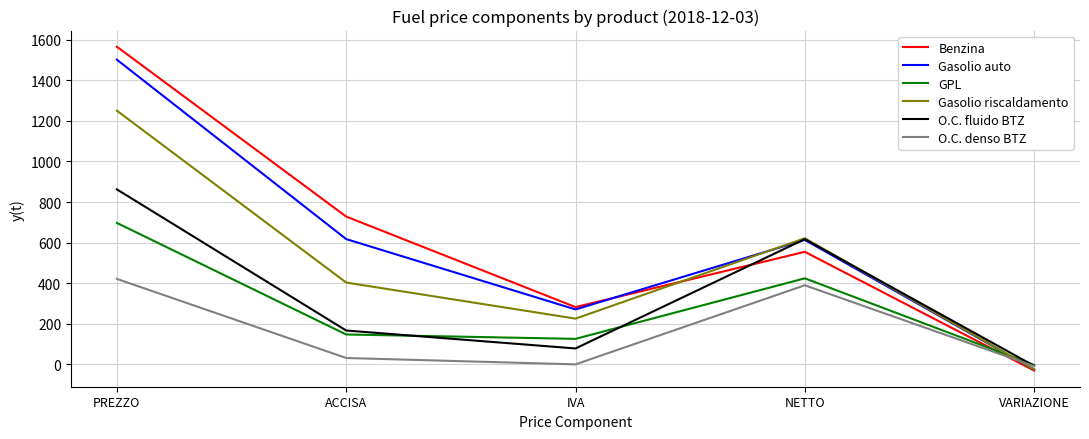

Which category has the lowest value in the GPL series?

VARIAZIONE